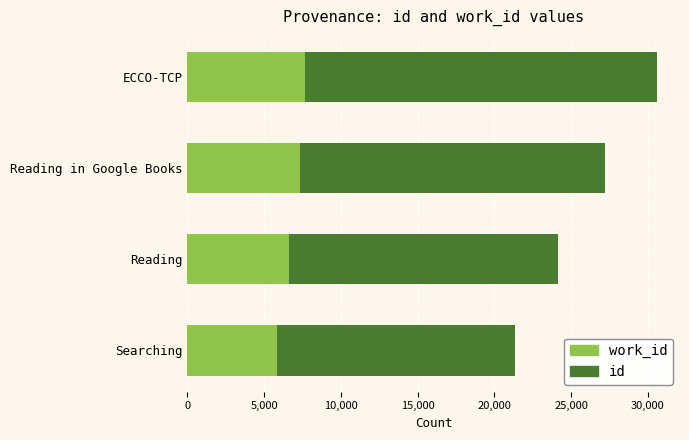

At which category is the sum across all series the highest?

ECCO-TCP